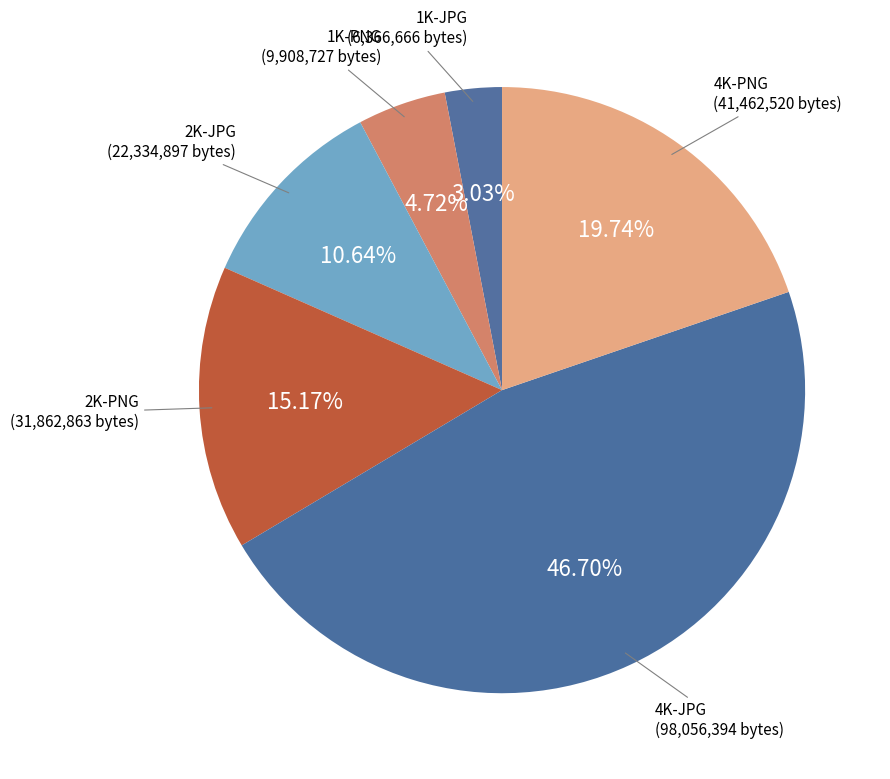

To the nearest percent, what is the difference between the 4K-JPG and 2K-PNG slice percentages?

32%